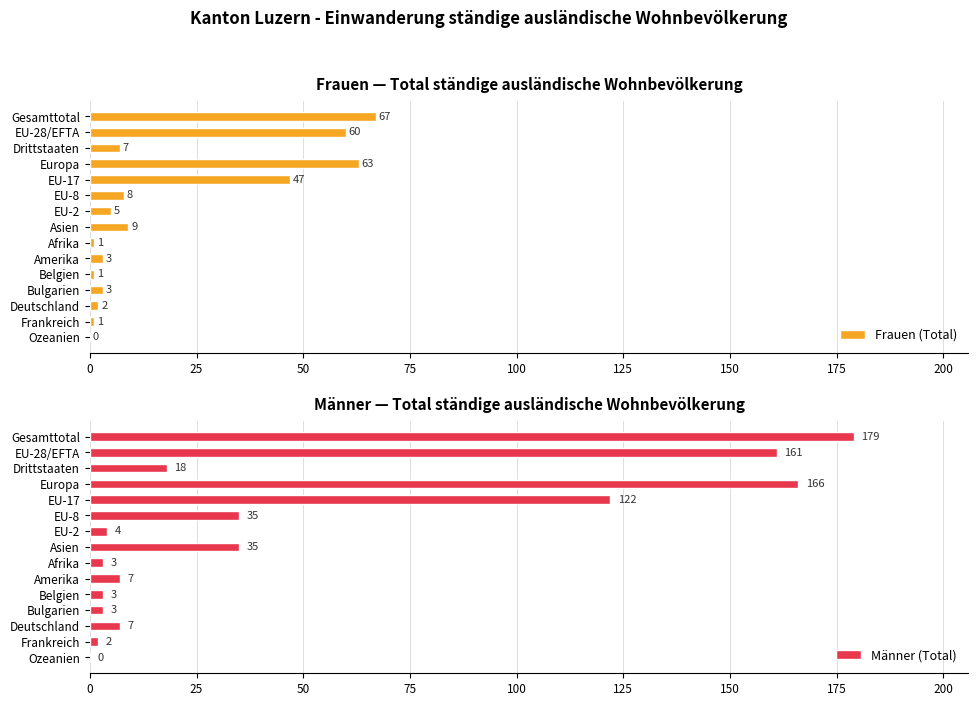

Reading right to left, transcribe all the data shown in this chart.

Frauen (Total): 0	1	2	3	1	3	1	9	5	8	47	63	7	60	67
Männer (Total): 0	2	7	3	3	7	3	35	4	35	122	166	18	161	179